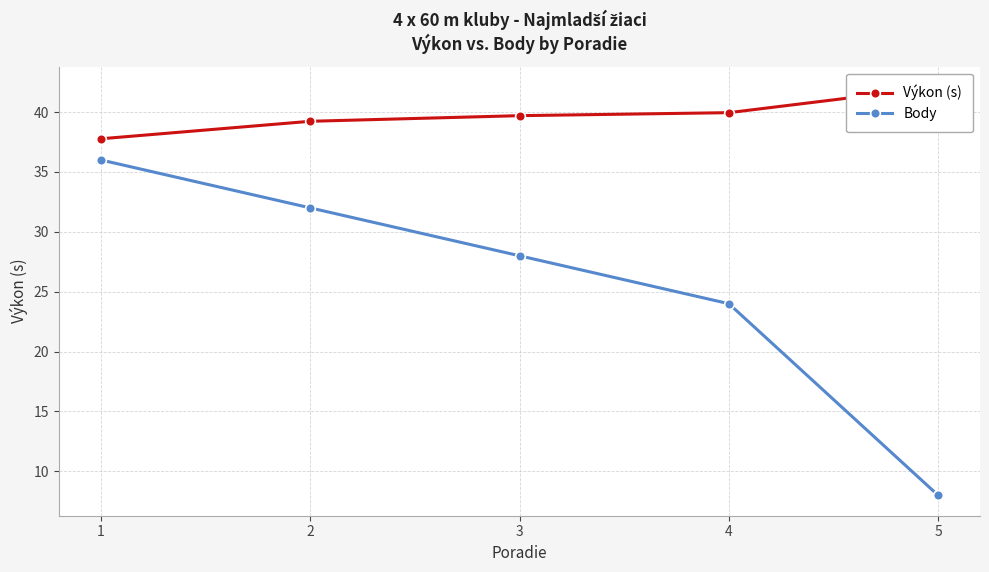

List the series in order of their overall mean, lowest first.

Body, Výkon (s)